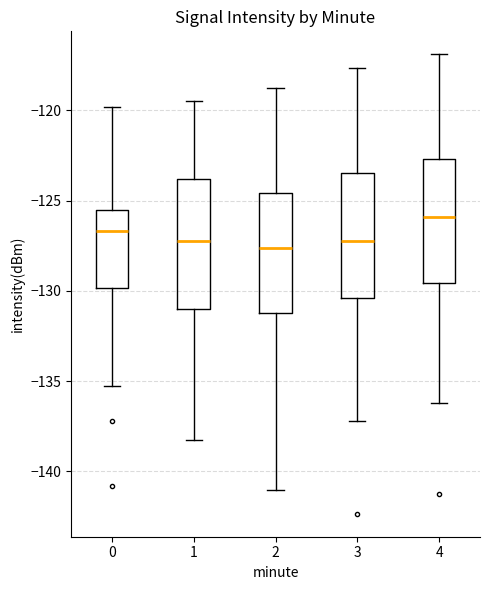

Reading left to right, read every box against the y-axis: the position of its median line, the range the box covers, and the ends of its whiskers. The values are not printed on the chart, so give them approximately, as read against the axis.

0: median -126.5, box -130.0 to -125.5, whiskers -135.5 to -120.0
1: median -127.0, box -131.0 to -124.0, whiskers -138.0 to -119.5
2: median -127.5, box -131.0 to -124.5, whiskers -141.0 to -119.0
3: median -127.0, box -130.5 to -123.5, whiskers -137.0 to -117.5
4: median -126.0, box -129.5 to -122.5, whiskers -136.0 to -117.0